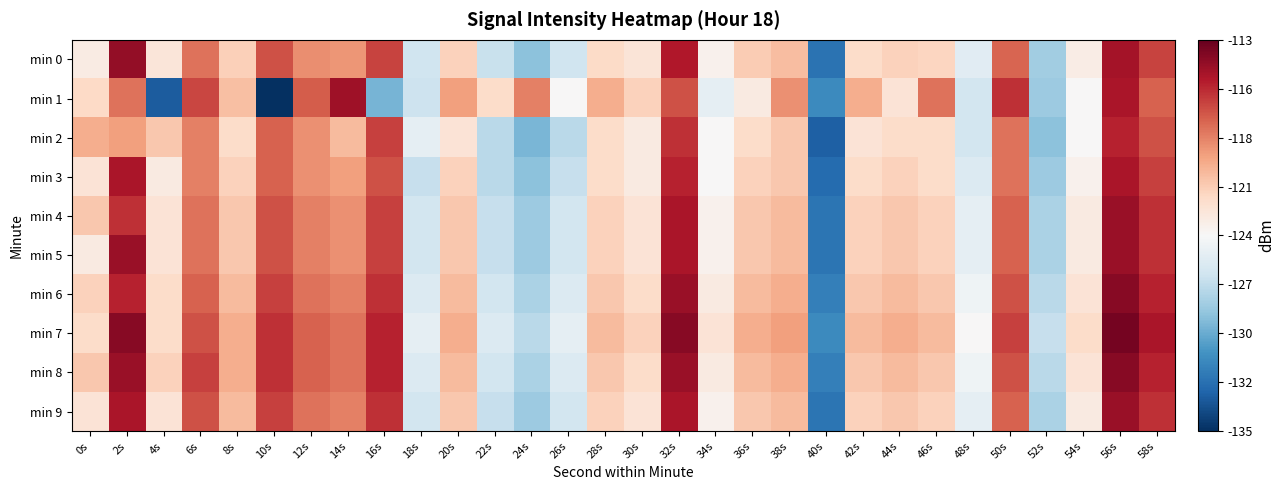

Which series changed the most between 48s and 54s?

min 0